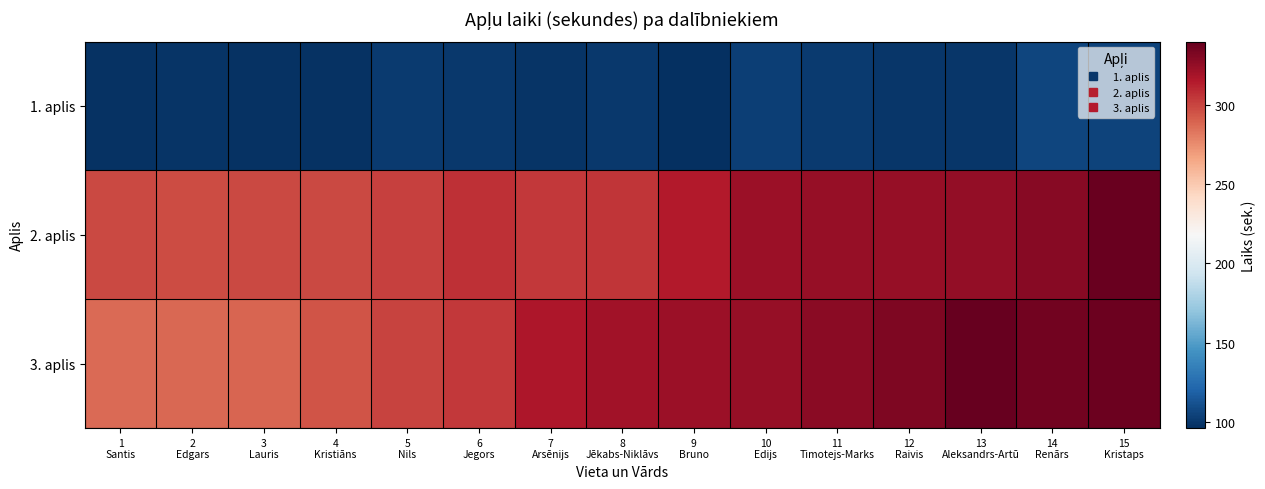

Reading left to right, what are all the values shown in this chart?

1. aplis: 1
Santis=97	2
Edgars=98	3
Lauris=97	4
Kristiāns=97	5
Nils=101	6
Jegors=100	7
Arsēnijs=98	8
Jēkabs-Niklāvs=100	9
Bruno=96	10
Edijs=103	11
Timotejs-Marks=101	12
Raivis=99	13
Aleksandrs-Artū=99	14
Renārs=106	15
Kristaps=105
2. aplis: 1
Santis=299	2
Edgars=298	3
Lauris=299	4
Kristiāns=299	5
Nils=301	6
Jegors=307	7
Arsēnijs=304	8
Jēkabs-Niklāvs=305	9
Bruno=315	10
Edijs=322	11
Timotejs-Marks=324	12
Raivis=324	13
Aleksandrs-Artū=325	14
Renārs=329	15
Kristaps=339
3. aplis: 1
Santis=287	2
Edgars=288	3
Lauris=289	4
Kristiāns=295	5
Nils=300	6
Jegors=304	7
Arsēnijs=317	8
Jēkabs-Niklāvs=320	9
Bruno=322	10
Edijs=324	11
Timotejs-Marks=328	12
Raivis=332	13
Aleksandrs-Artū=340	14
Renārs=336	15
Kristaps=338